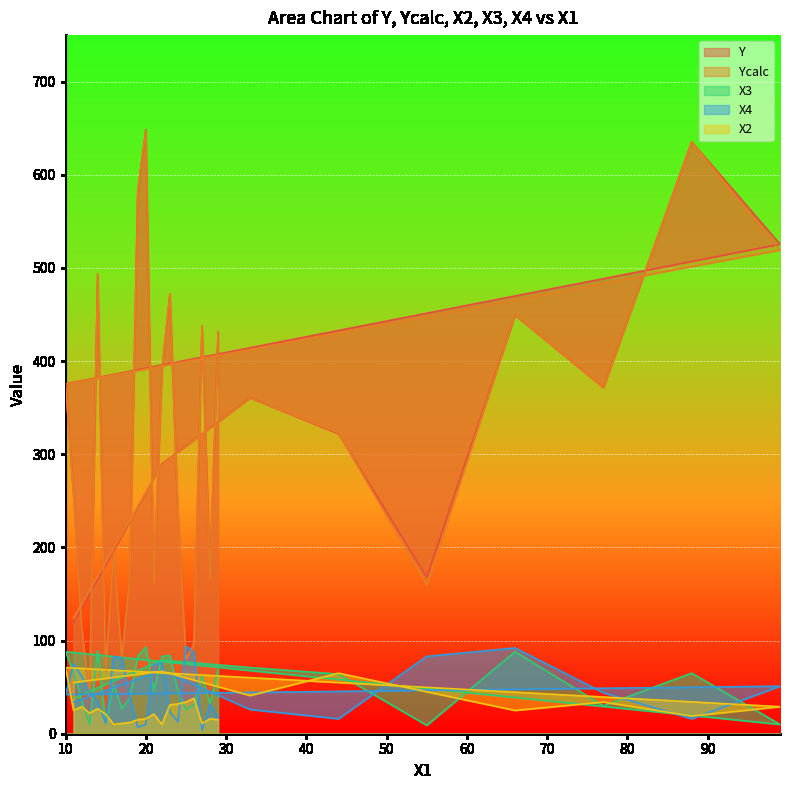

What is the difference between the maximum and second lowest values in the Ycalc series?

578.0